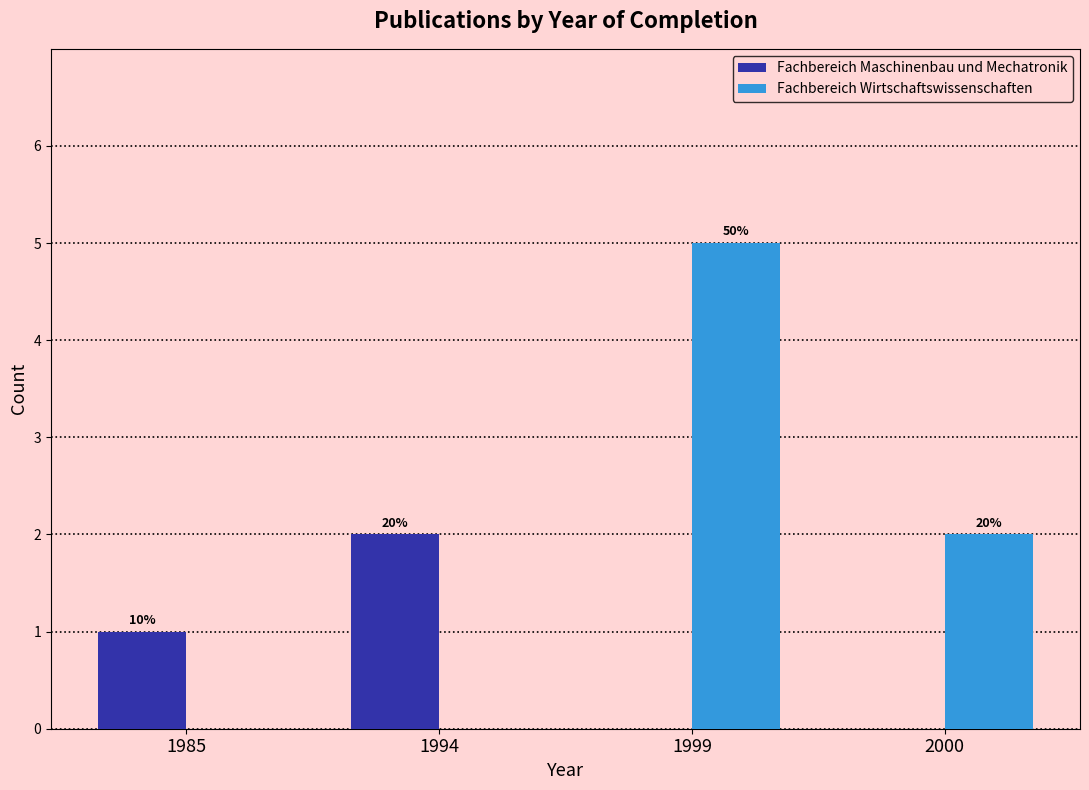

Is it true that Fachbereich Wirtschaftswissenschaften equals -3 at 1994?

False